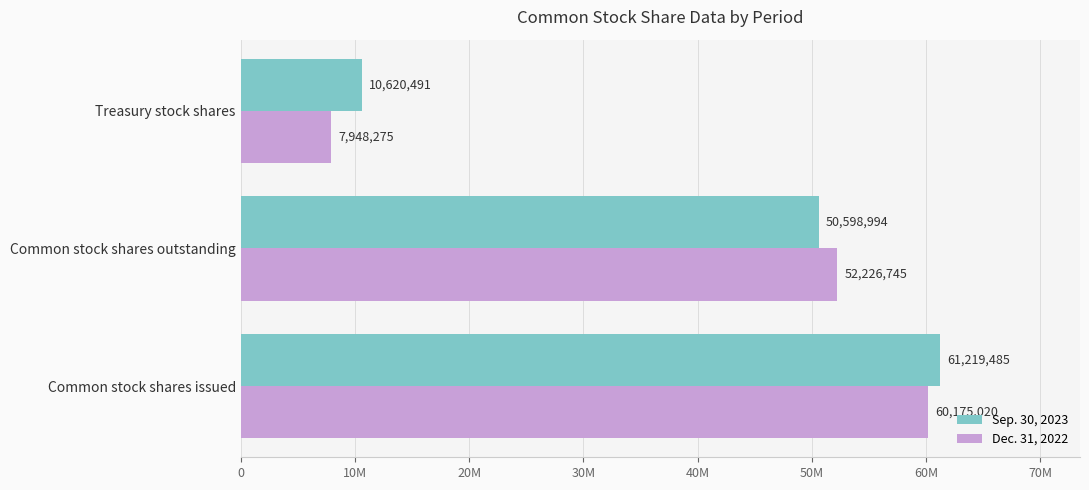

At which label does Sep. 30, 2023 reach its minimum?

Treasury stock shares